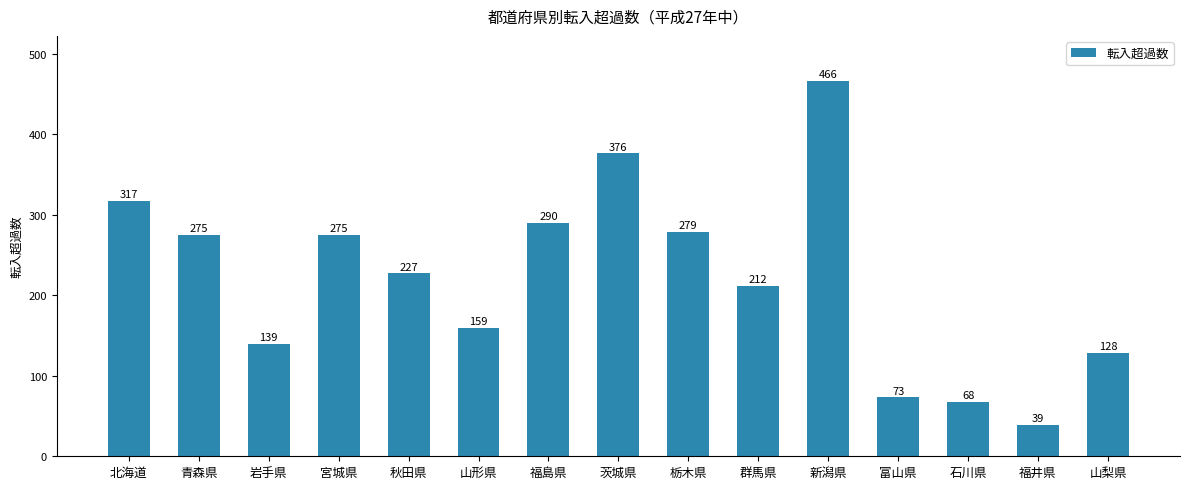

Which label corresponds to the smallest value in the chart?

福井県